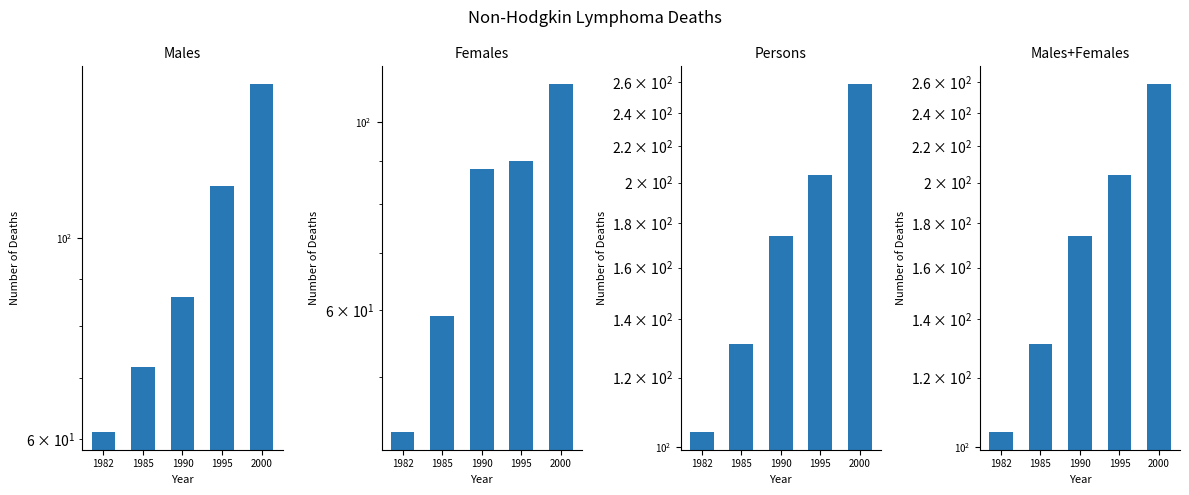

Rank the series by their maximum value, from highest to lowest.

Persons, Males + Females, Males, Females